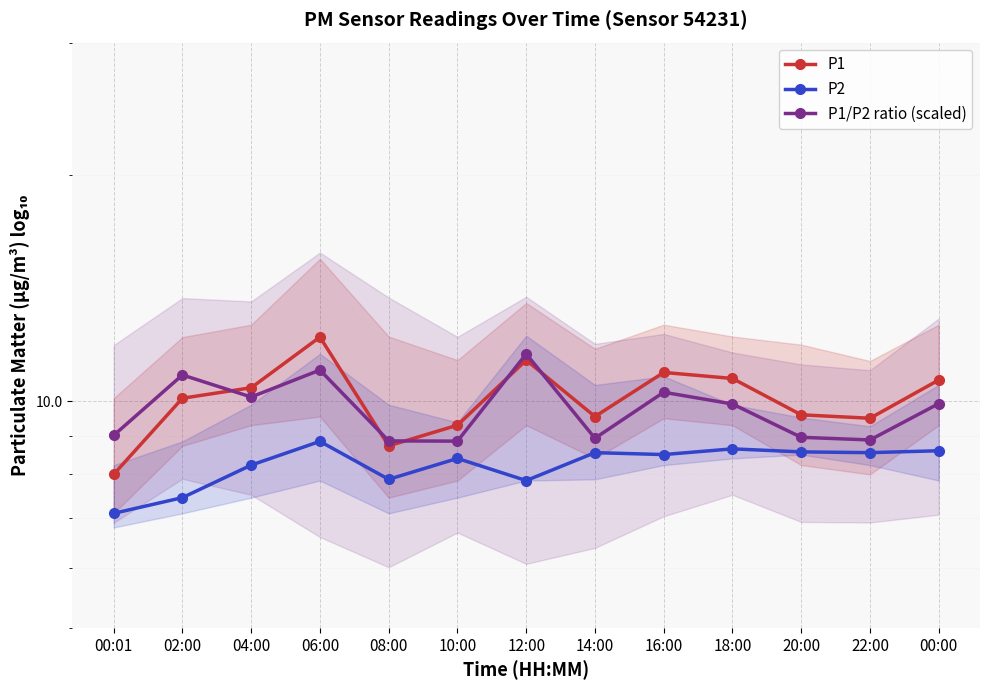

Rank the series by their maximum value, from highest to lowest.

P1, P1/P2 ratio (scaled), P2